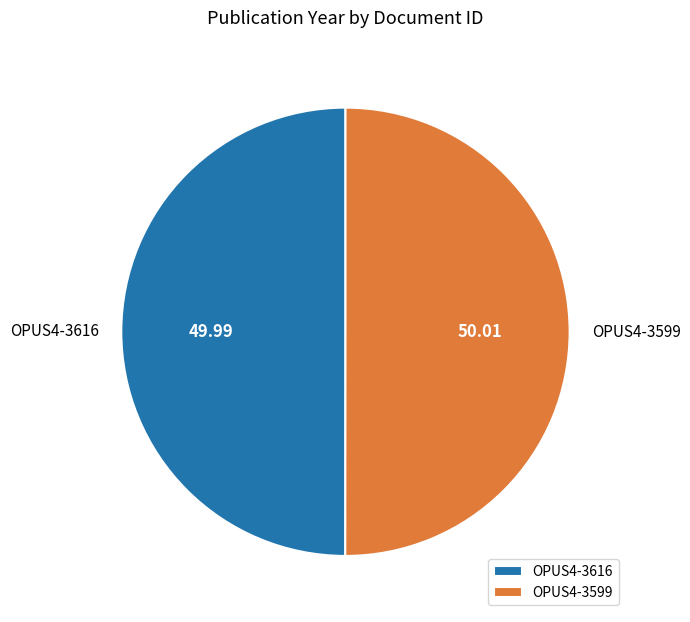

Combined, do OPUS4-3599 and OPUS4-3616 account for over 50%?

Yes